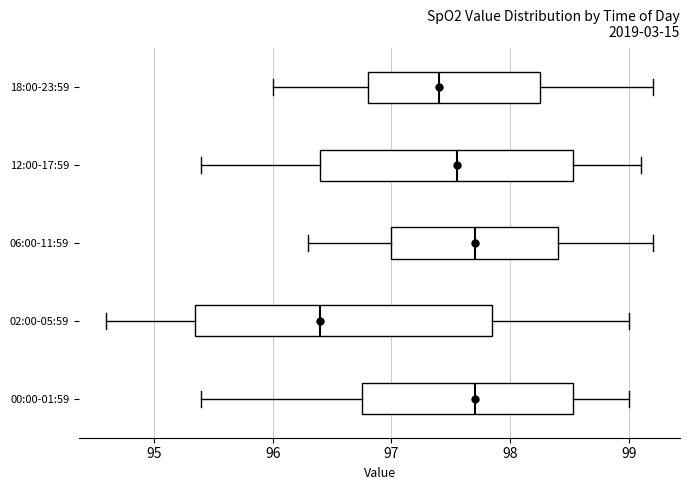

Reading bottom to top, read every box against the x-axis: the position of its median line, the range the box covers, and the ends of its whiskers. The values are not printed on the chart, so give them approximately, as read against the axis.

00:00-01:59: median 97.7, box 96.8 to 98.5, whiskers 95.4 to 99.0
02:00-05:59: median 96.4, box 95.4 to 97.9, whiskers 94.6 to 99.0
06:00-11:59: median 97.7, box 97.0 to 98.4, whiskers 96.3 to 99.2
12:00-17:59: median 97.6, box 96.4 to 98.5, whiskers 95.4 to 99.1
18:00-23:59: median 97.4, box 96.8 to 98.3, whiskers 96.0 to 99.2